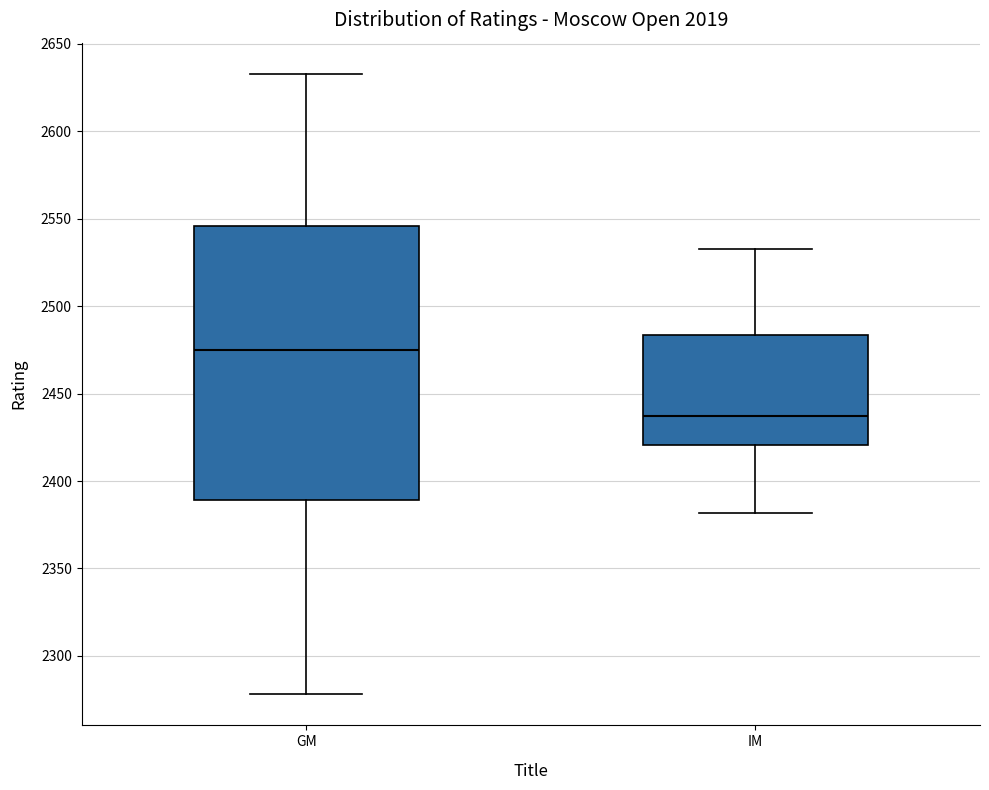

Reading left to right, read every box against the y-axis: the position of its median line, the range the box covers, and the ends of its whiskers. The values are not printed on the chart, so give them approximately, as read against the axis.

GM: median 2475, box 2390 to 2545, whiskers 2280 to 2635
IM: median 2435, box 2420 to 2485, whiskers 2380 to 2535